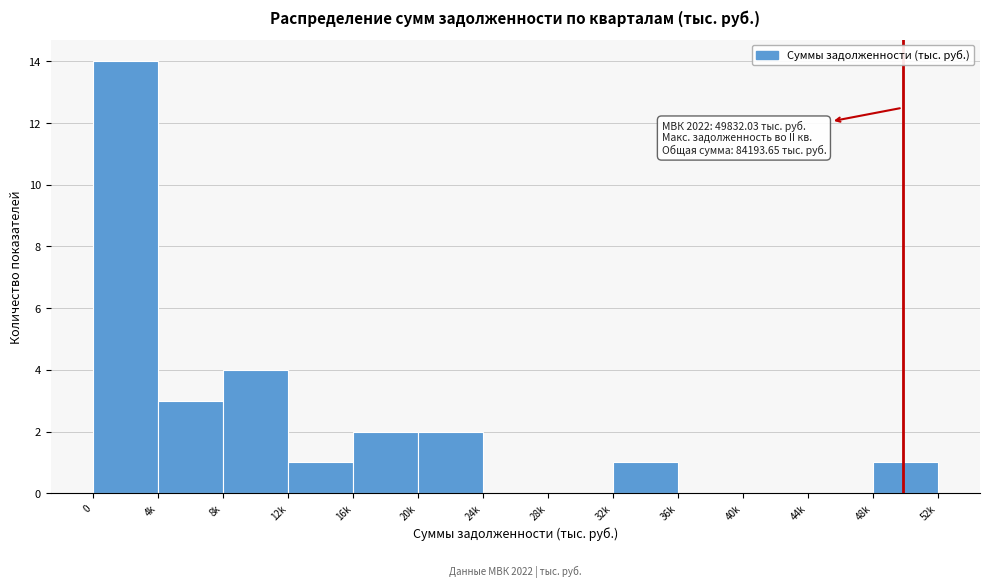

Reading right to left, what are all the values shown in this chart?

48k=1	44k=0	40k=0	36k=0	32k=1	28k=0	24k=0	20k=2	16k=2	12k=1	8k=4	4k=3	0=14